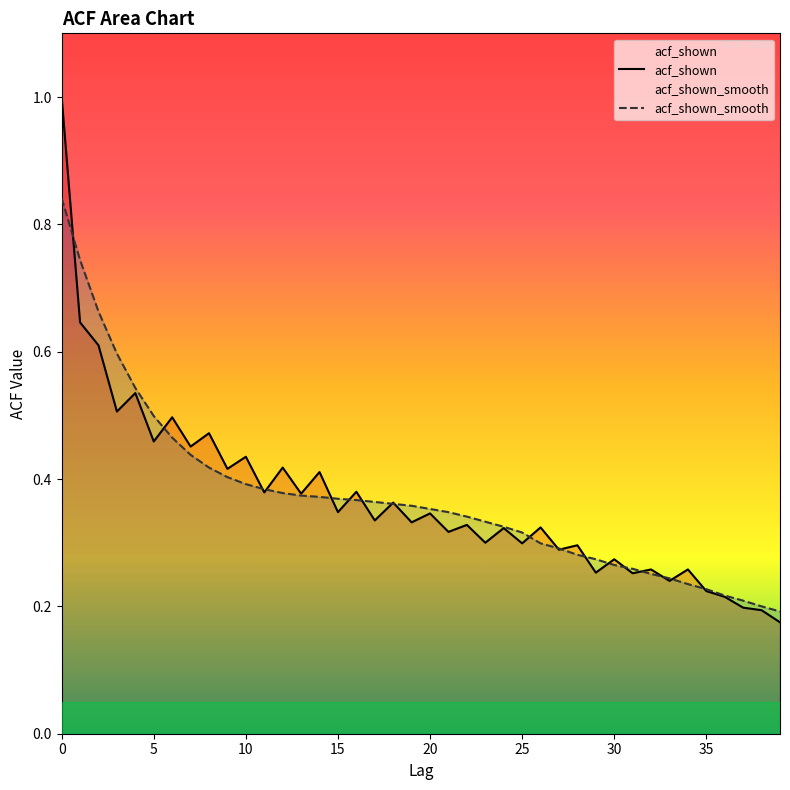

List the labels in order of acf_shown_smooth value, smallest first.

39, 38, 37, 36, 35, 34, 33, 32, 31, 30, 29, 28, 27, 26, 25, 24, 23, 22, 21, 20, 19, 18, 17, 16, 15, 14, 13, 12, 11, 10, 9, 8, 7, 6, 5, 4, 3, 2, 1, 0